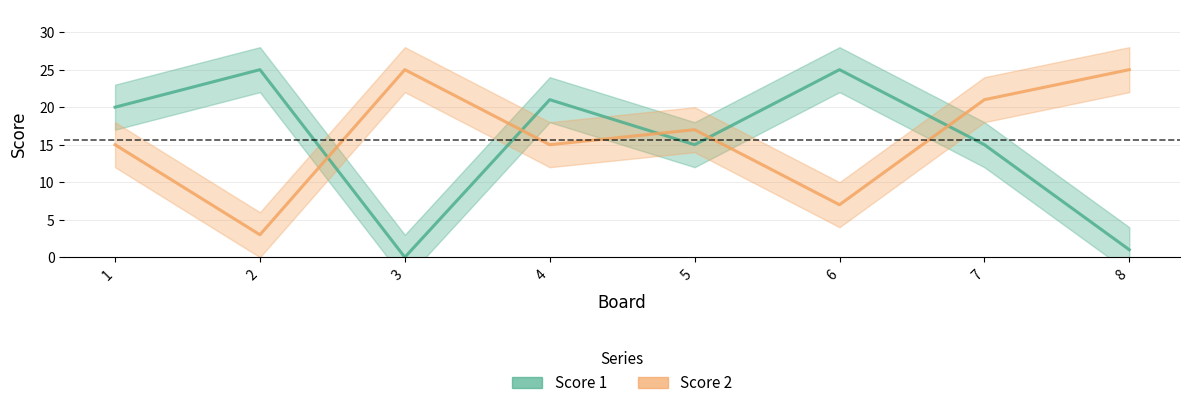

Reading left to right, extract all data points from this chart.

Score 1: 1=20	2=25	3=0	4=21	5=15	6=25	7=15	8=1
Score 2: 1=15	2=3	3=25	4=15	5=17	6=7	7=21	8=25